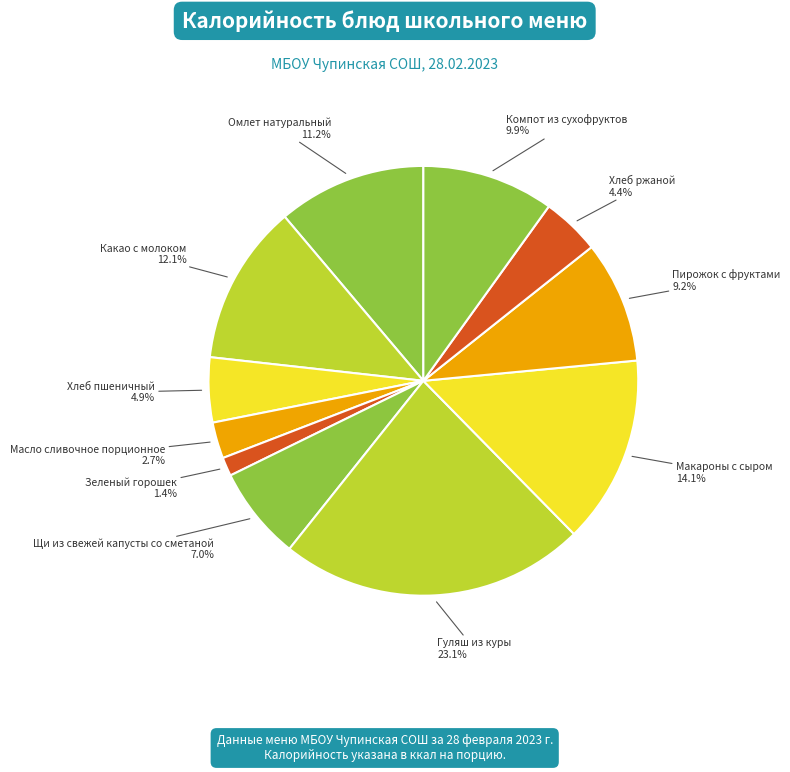

To the nearest percent, what percentage of the pie is Хлеб пшеничный?

5%